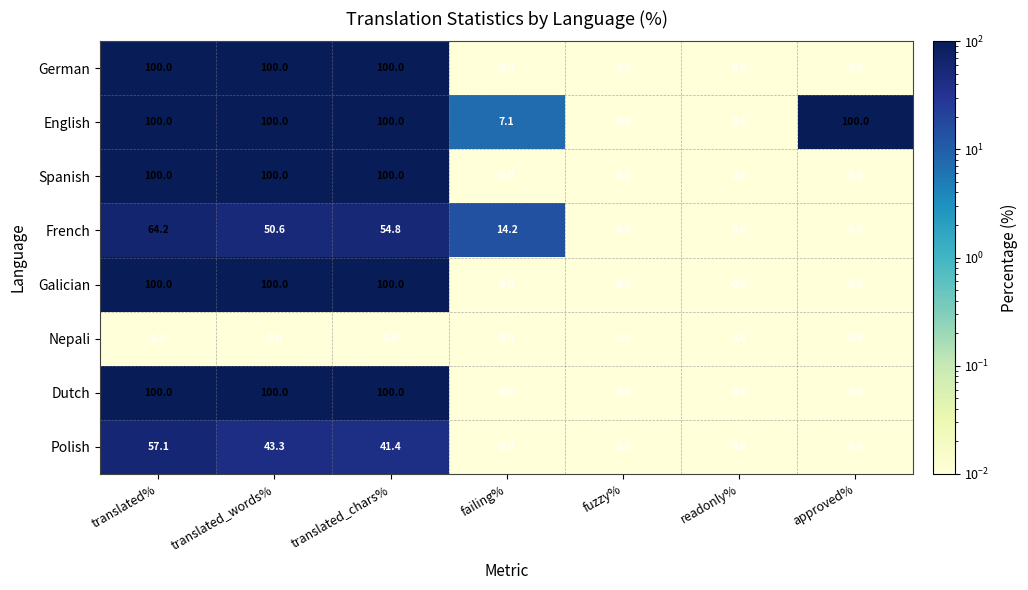

How many distinct data groups are displayed?

8